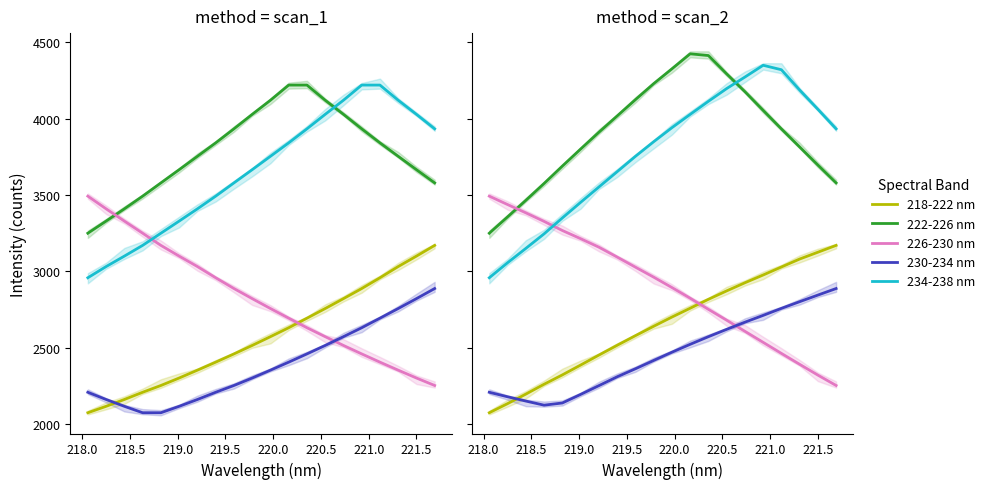

Which series has the largest total across all categories?

222-226 nm